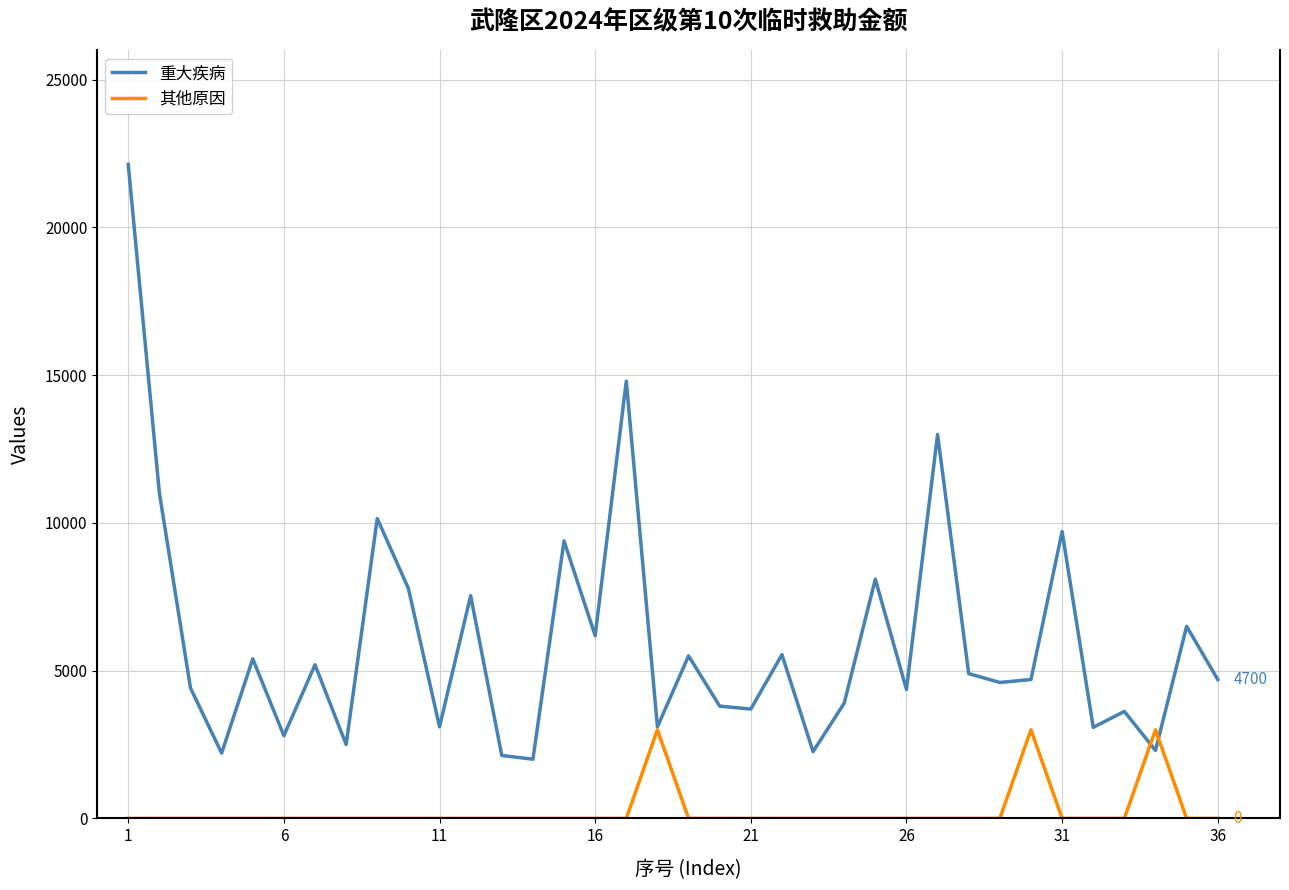

Which series has the largest range (max minus min)?

重大疾病